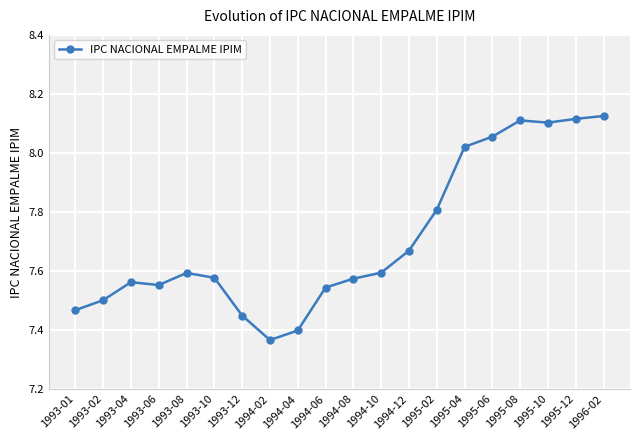

What is the sum of the values at 1993-01 and 1995-02?

15.3